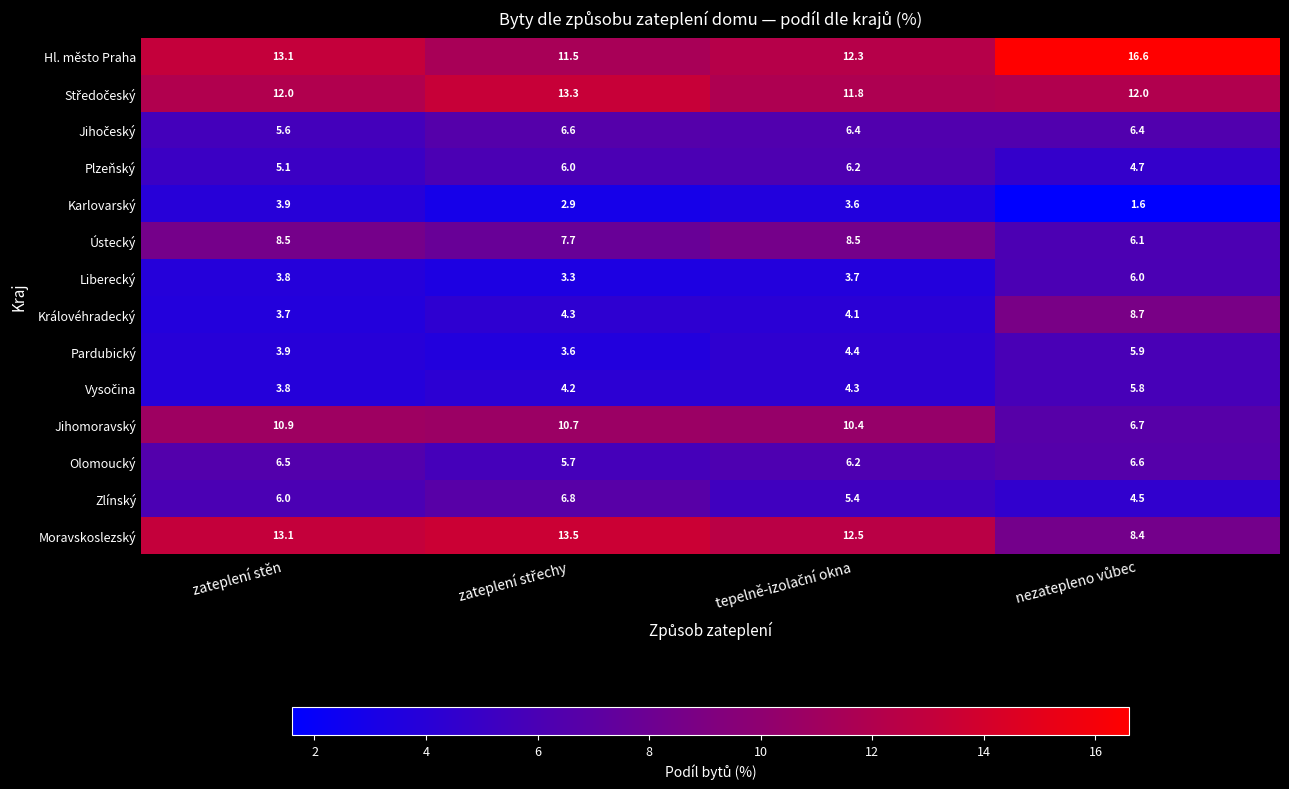

How many data points does each series have?

4